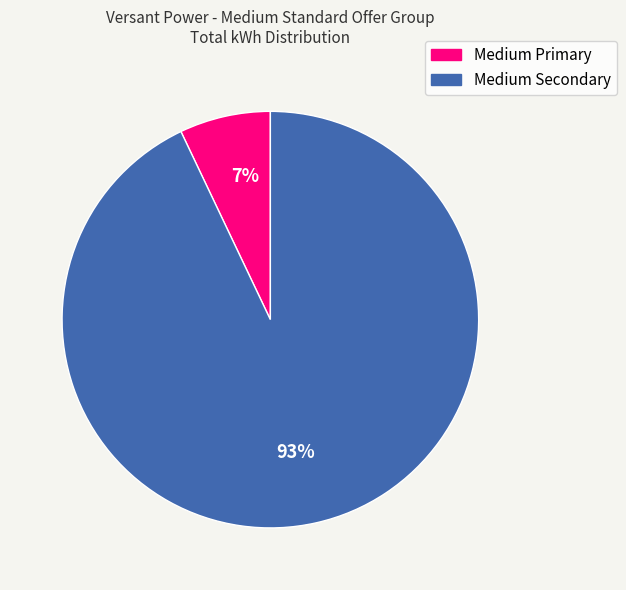

Which has a higher value, Medium Secondary or Medium Primary?

Medium Secondary